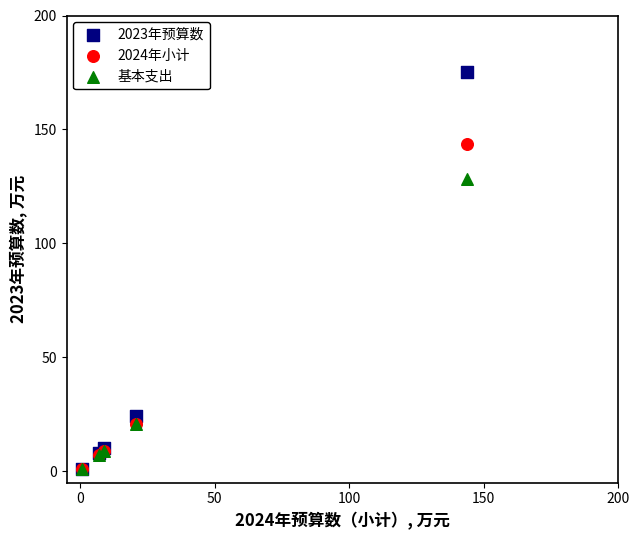

In the 基本支出 series, what Y value is closest to 64?

20.6